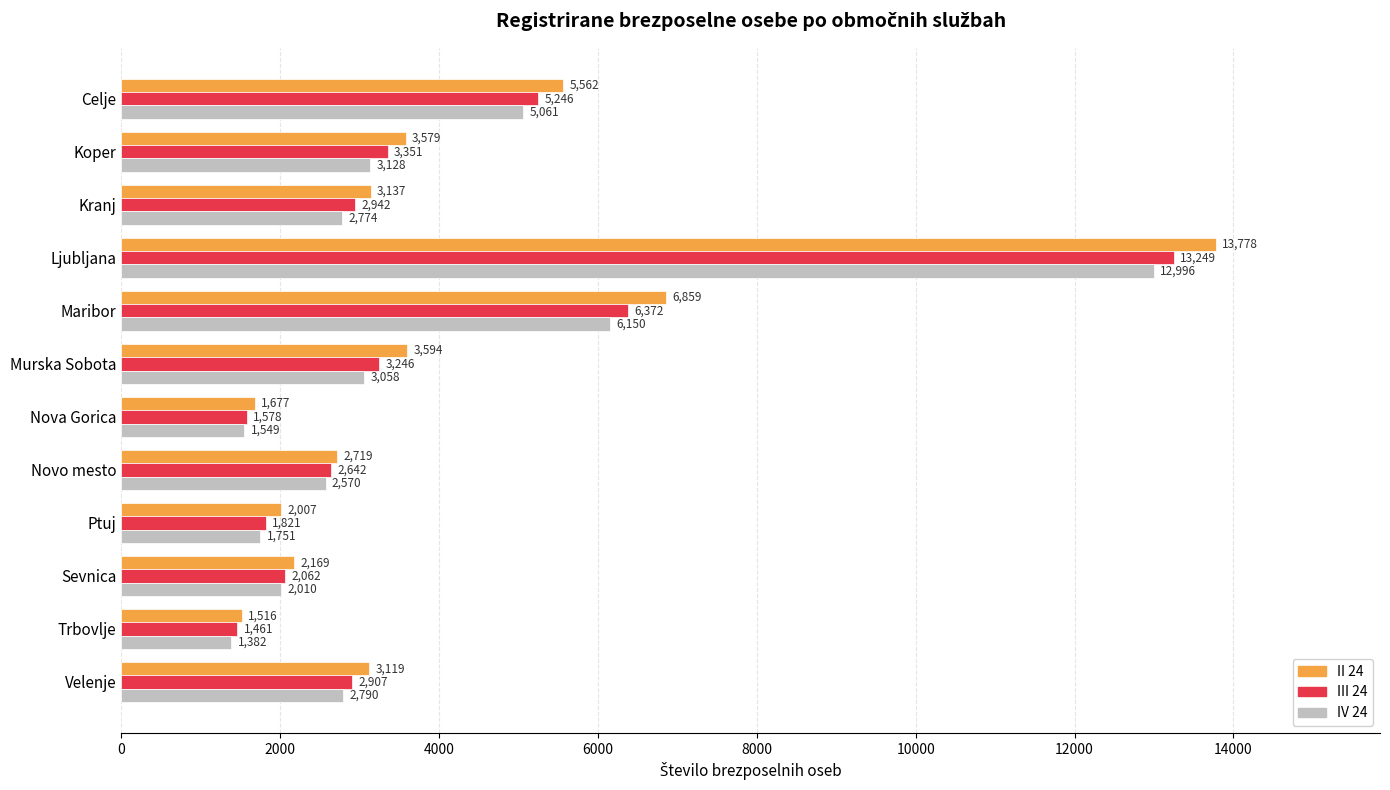

How many categories are shown in the chart?

12